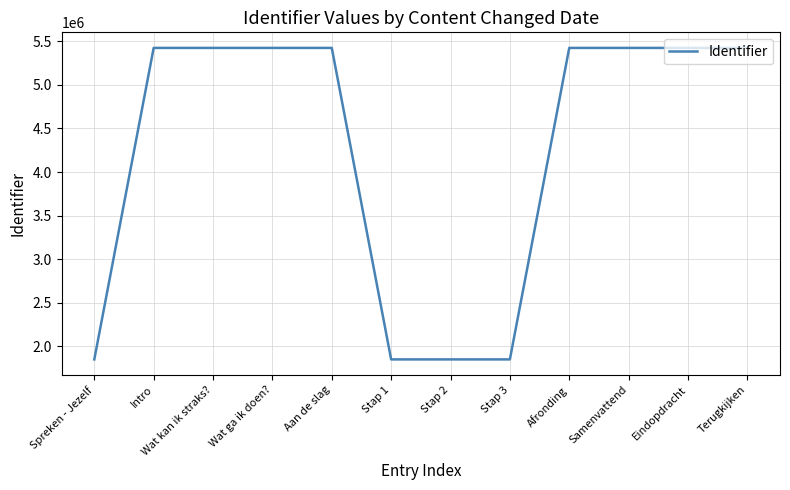

The value at Afronding is 1753094. True or false?

False